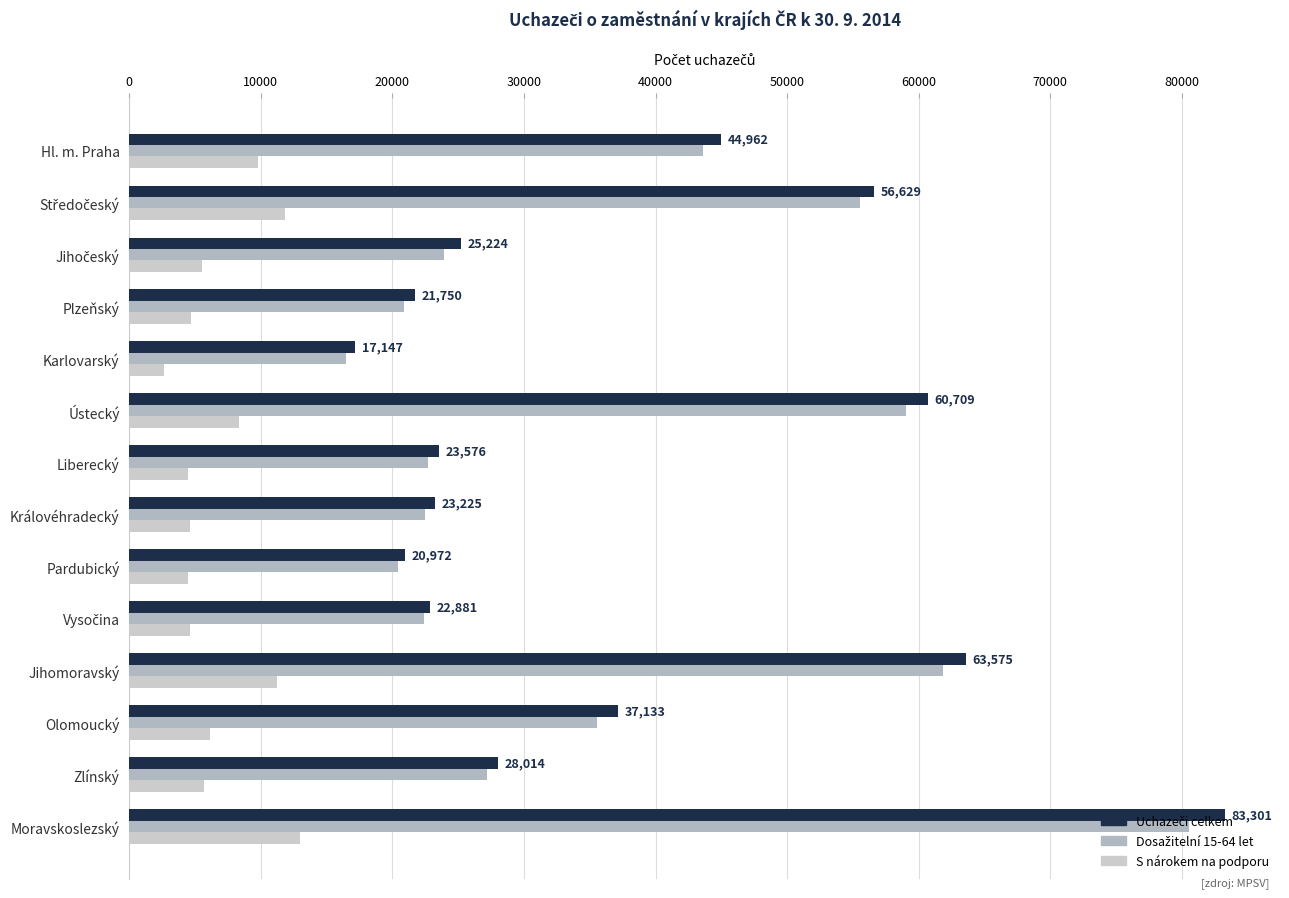

What is the minimum value for Uchazeči celkem?

17147